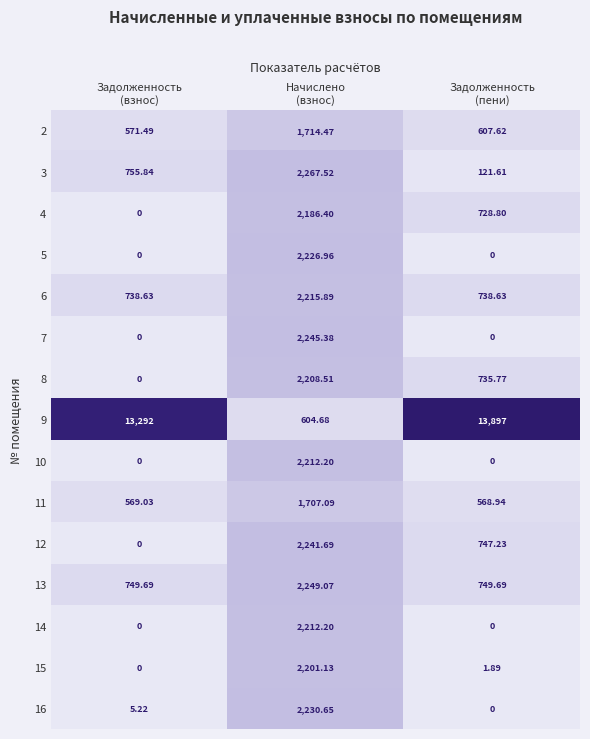

Which series has the largest range (max minus min)?

9